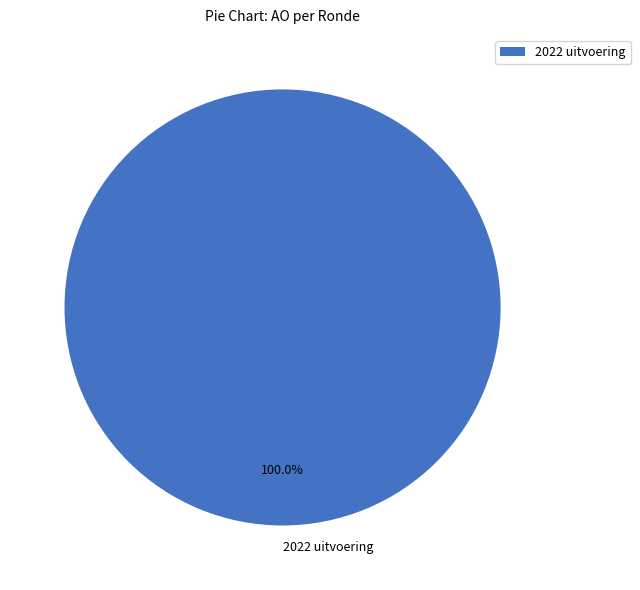

Rank the categories by value from lowest to highest.

2022 uitvoering